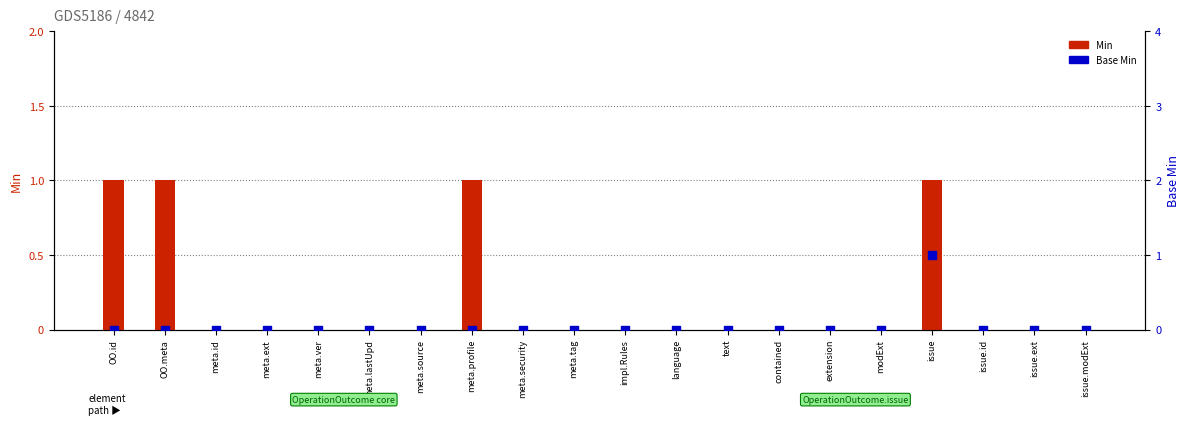

Which series has the largest Y range (max minus min)?

Min